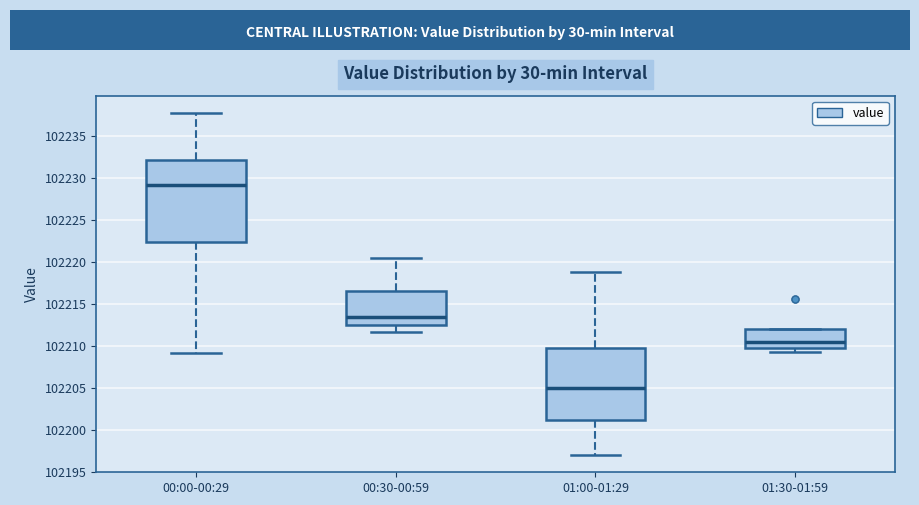

Reading left to right, read every box against the y-axis: the position of its median line, the range the box covers, and the ends of its whiskers. The values are not printed on the chart, so give them approximately, as read against the axis.

00:00-00:29: median 102229.0, box 102222.5 to 102232.0, whiskers 102209.0 to 102238.0
00:30-00:59: median 102213.5, box 102212.5 to 102216.5, whiskers 102211.5 to 102220.5
01:00-01:29: median 102205.0, box 102201.0 to 102210.0, whiskers 102197.0 to 102219.0
01:30-01:59: median 102210.5, box 102210.0 to 102212.0, whiskers 102209.5 to 102212.0